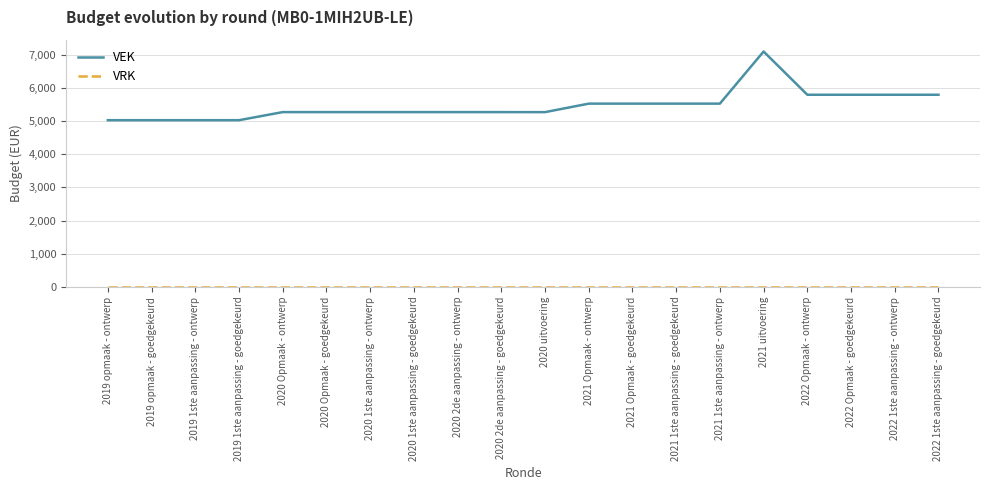

How many lines are shown in the chart?

2